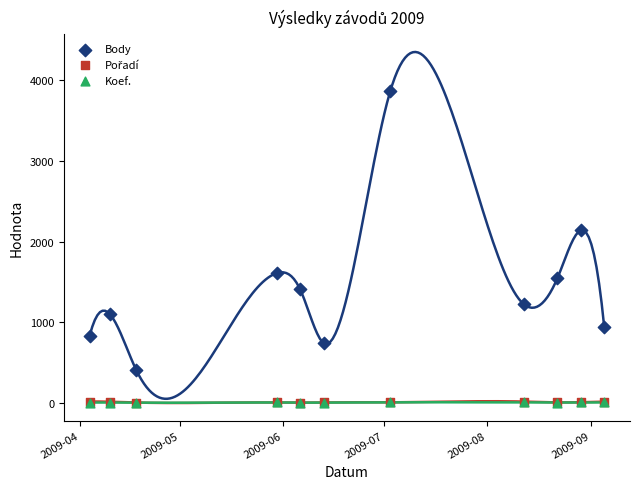

What are all the series names shown in the legend?

Body, Pořadí, Koef.